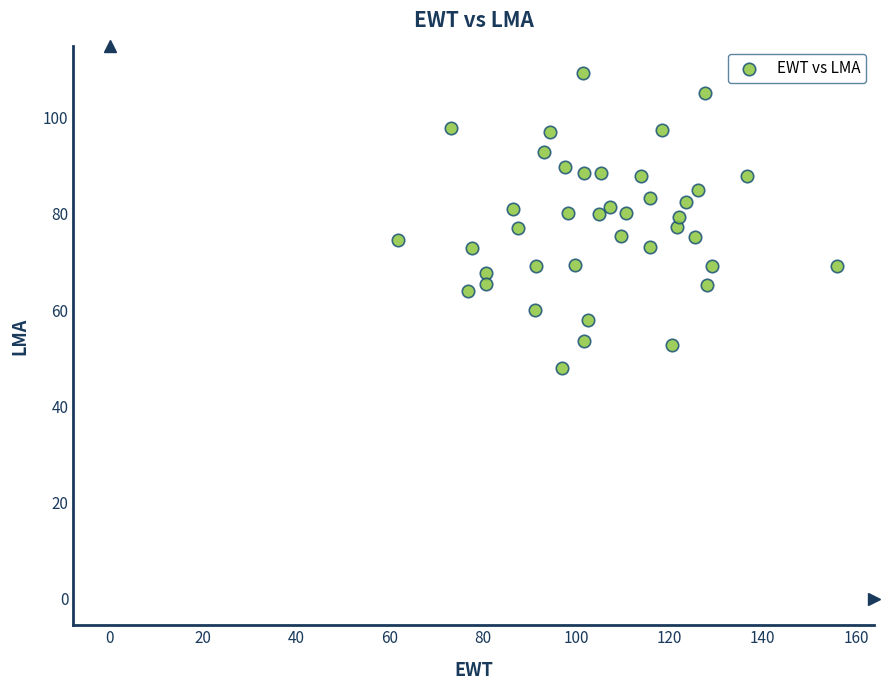

What is the range of Y values (max minus min)?

61.4